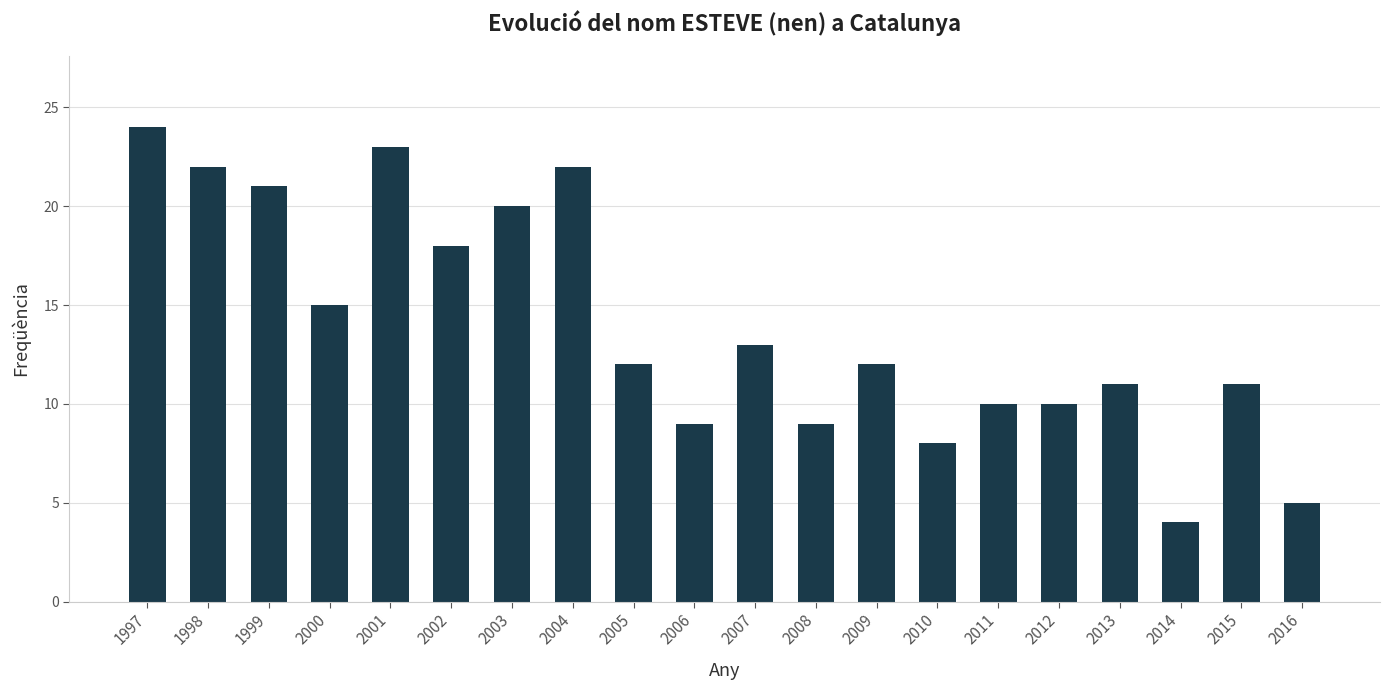

What is the value of the 3rd bar from the left?

21